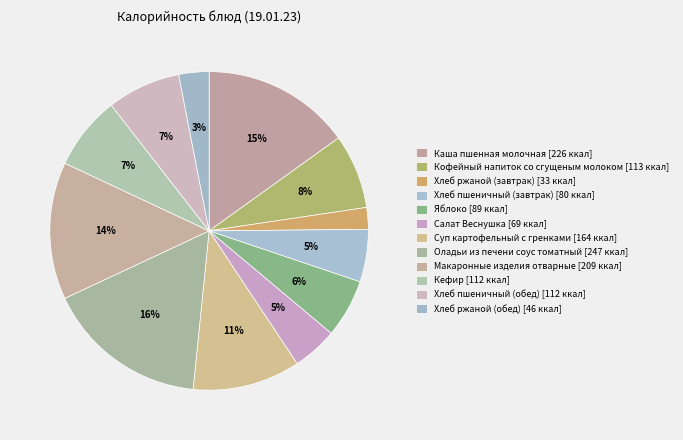

How many slices are in this pie chart?

12